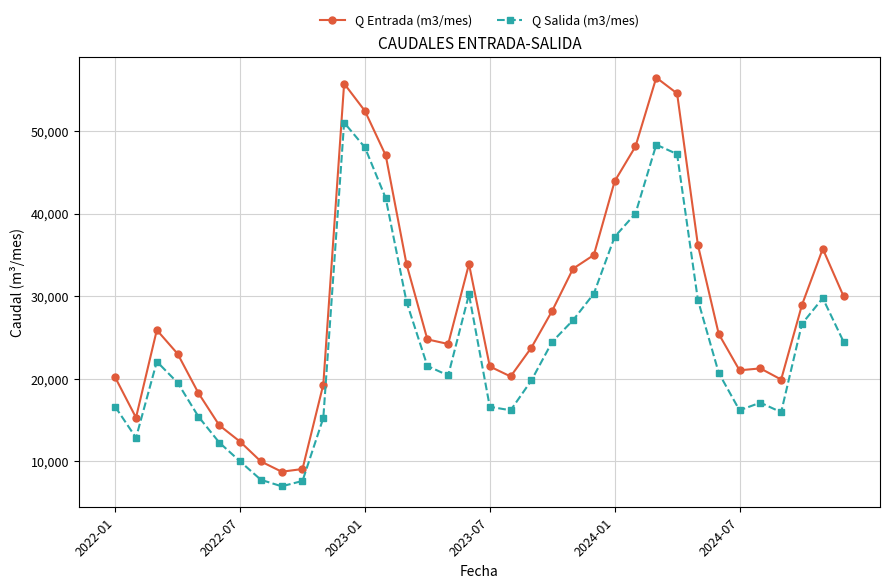

Which series has the largest range (max minus min)?

Q Entrada (m3/mes)